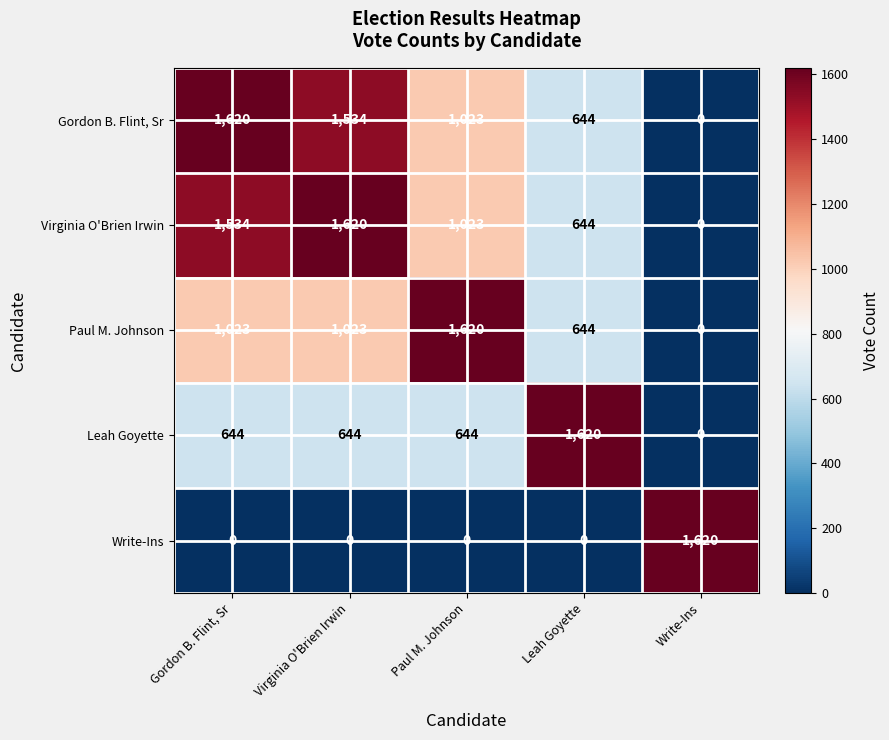

At Gordon B. Flint, Sr, list the series in order from largest to smallest.

Gordon B. Flint, Sr, Virginia O'Brien Irwin, Paul M. Johnson, Leah Goyette, Write-Ins